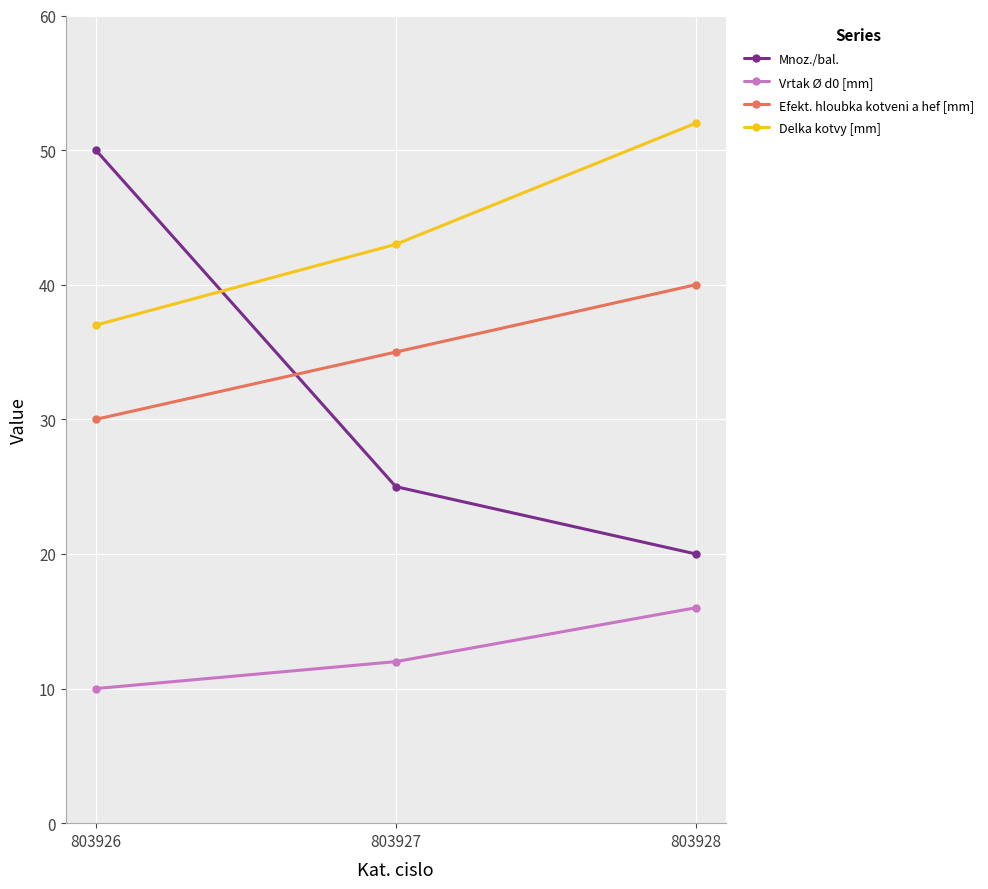

How many series are shown in this chart?

4